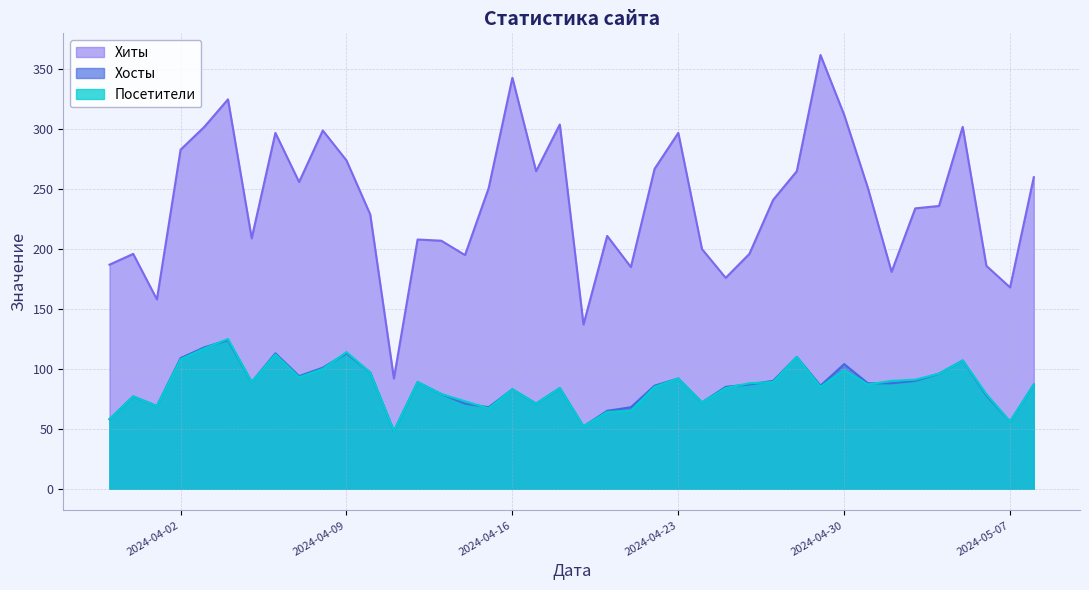

What is the total value across all series at 2024-04-01?

296